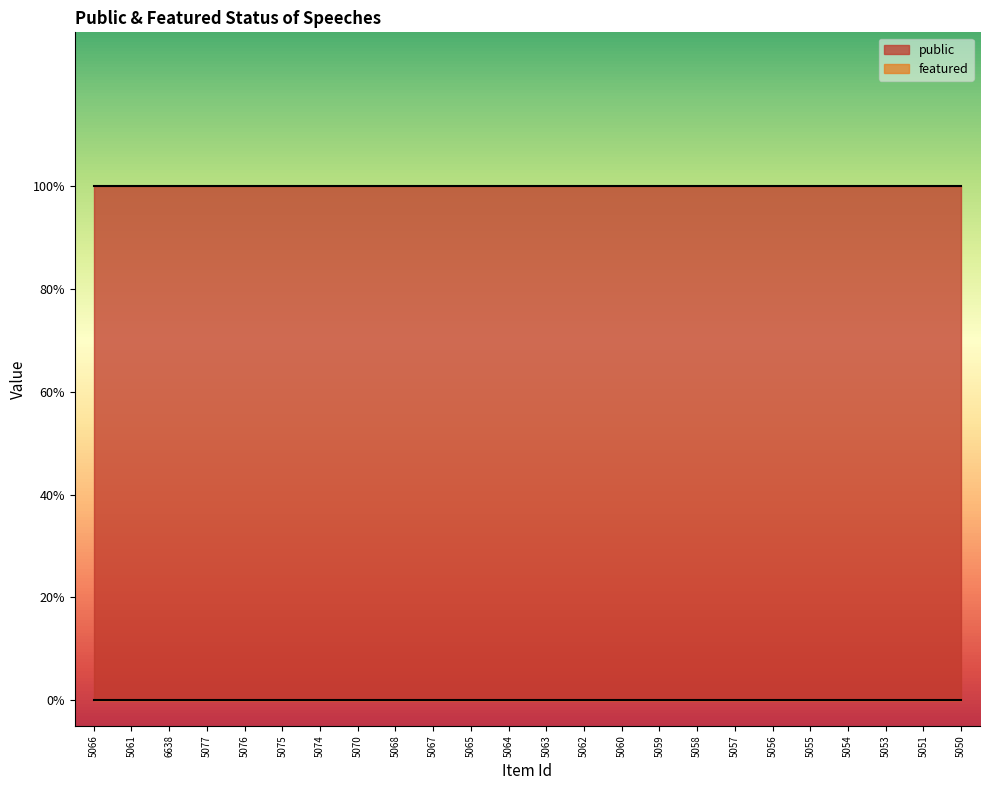

Reading left to right, transcribe all the data shown in this chart.

public: 5066=1	5061=1	6638=1	5077=1	5076=1	5075=1	5074=1	5070=1	5068=1	5067=1	5065=1	5064=1	5063=1	5062=1	5060=1	5059=1	5058=1	5057=1	5056=1	5055=1	5054=1	5053=1	5051=1	5050=1
featured: 5066=0	5061=0	6638=0	5077=0	5076=0	5075=0	5074=0	5070=0	5068=0	5067=0	5065=0	5064=0	5063=0	5062=0	5060=0	5059=0	5058=0	5057=0	5056=0	5055=0	5054=0	5053=0	5051=0	5050=0